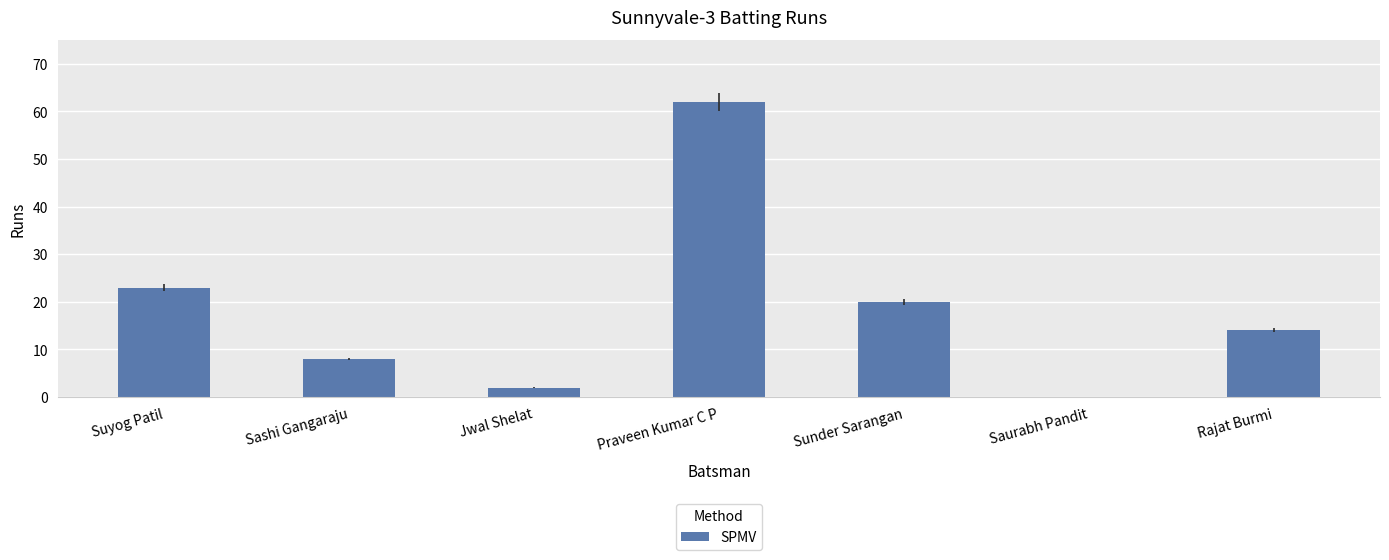

Reading left to right, extract all data points from this chart.

23	8	2	62	20	0	14